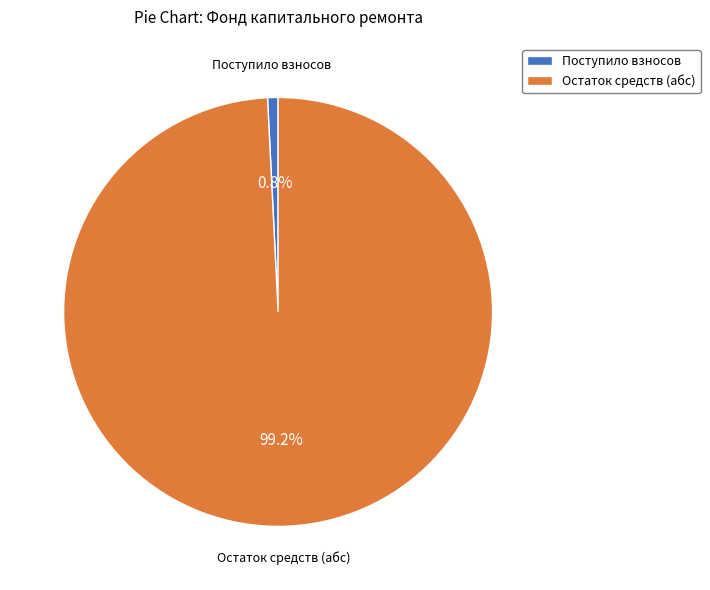

Is Остаток средств (абс) the majority of the pie?

Yes